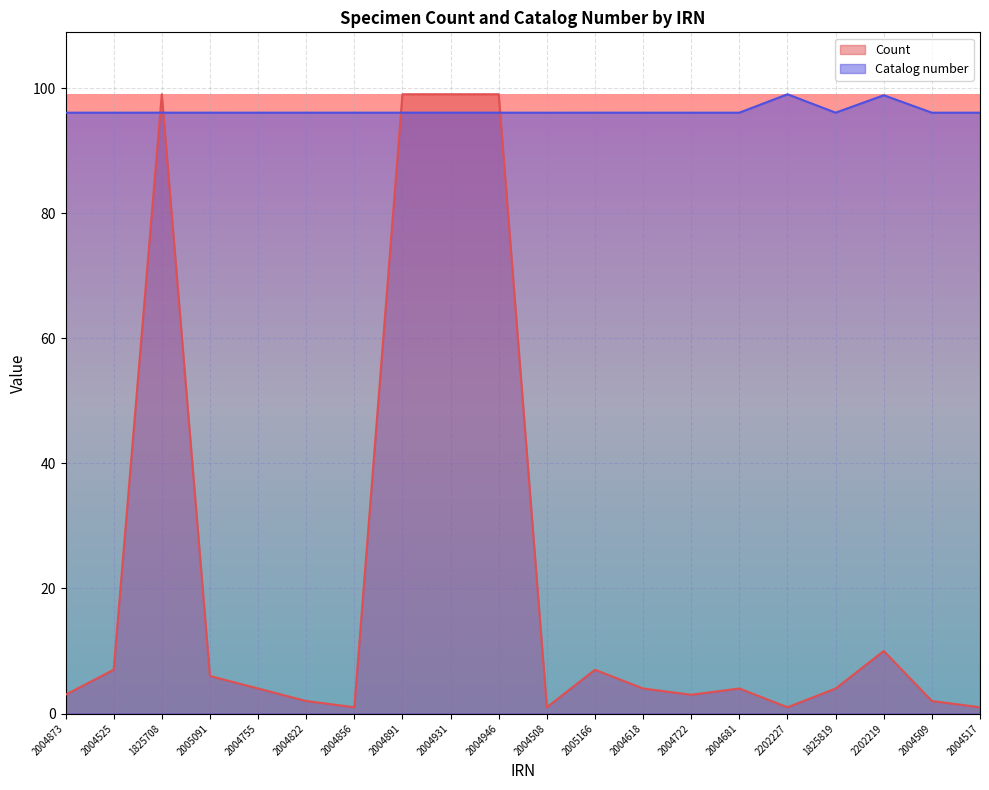

Is it true that Catalog number equals 56.9 at 2004891?

False